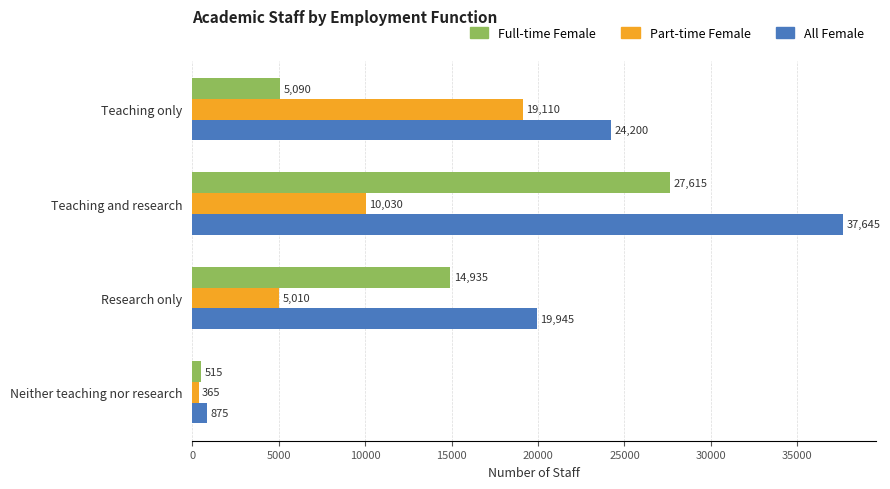

At which label does Part-time Female reach its minimum?

Neither teaching nor research